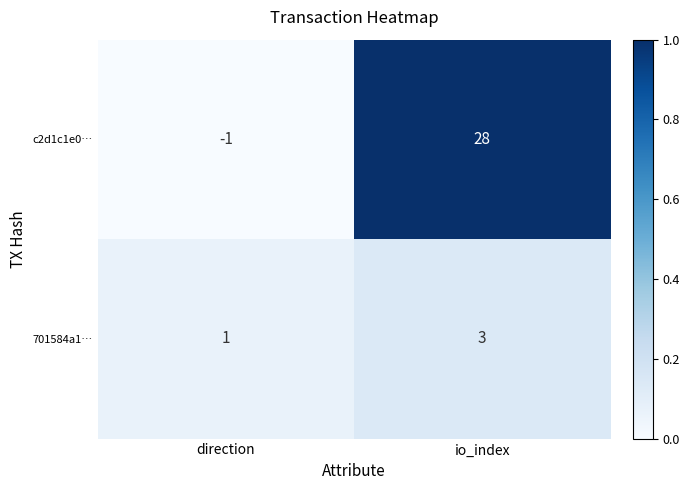

How many categories are shown in the chart?

2